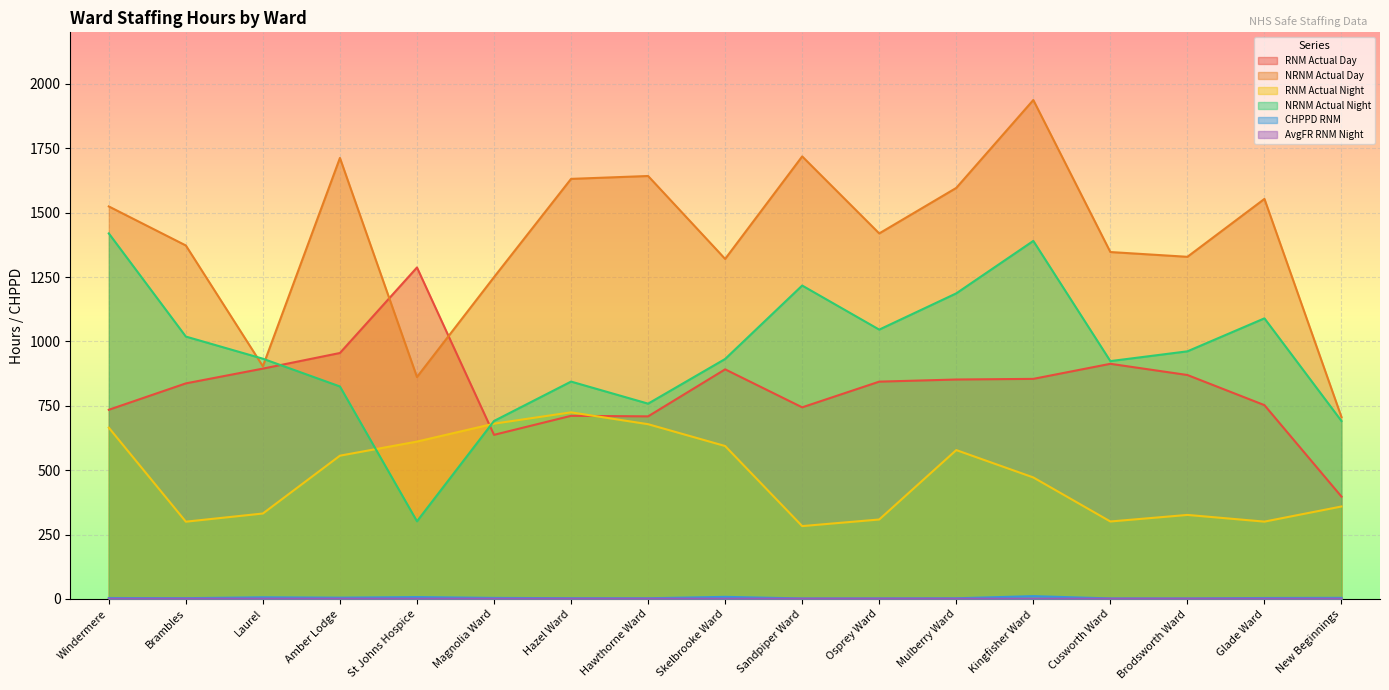

Reading left to right, what are all the values shown in this chart?

RNM Actual Day: 734.5	837.0	894.3	955.0	1287.0	637.1	711.0	709.0	891.5	744.0	843.8	852.0	854.5	913.0	869.5	752.5	397.3
NRNM Actual Day: 1524.0	1372.4	903.4	1712.3	861.7	1249.5	1631.0	1642.2	1320.2	1718.2	1419.2	1595.9	1937.2	1347.0	1328.5	1553.2	706.1
RNM Actual Night: 665.0	300.0	331.8	556.2	611.0	680.5	724.5	678.5	593.8	282.9	308.5	578.0	471.8	300.8	326.2	300.2	359.0
NRNM Actual Night: 1419.2	1018.8	932.8	825.0	301.5	691.0	844.0	758.2	931.8	1216.9	1045.8	1186.5	1390.2	923.5	961.4	1089.5	690.8
CHPPD RNM: 3.7	3.0	6.4	5.0	7.3	4.1	2.9	2.7	8.1	1.9	2.1	2.7	10.9	2.1	2.0	3.7	4.4
AvgFR RNM Night: 1.0	1.0	1.1	1.0	1.0	1.0	1.1	1.0	1.0	1.0	1.1	0.9	0.8	1.0	1.1	1.0	1.0